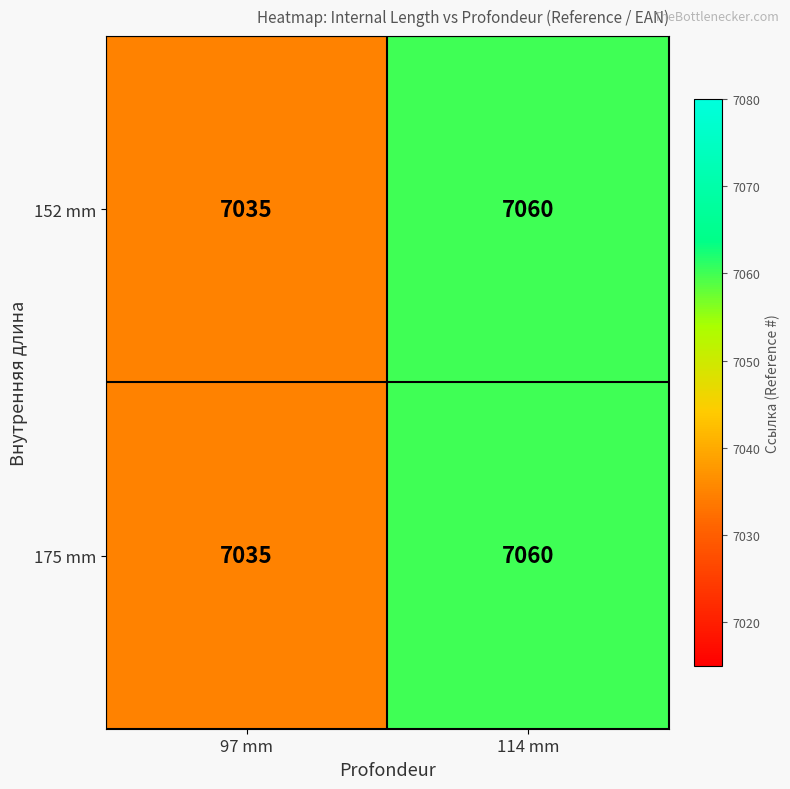

Where is 175 mm nearest to the value 7047?

97 mm